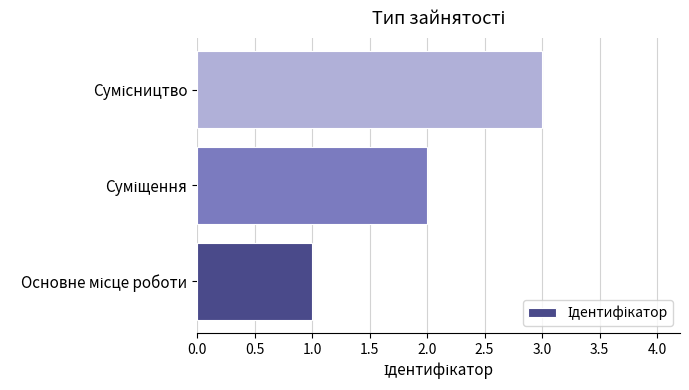

What is the greatest value displayed?

3